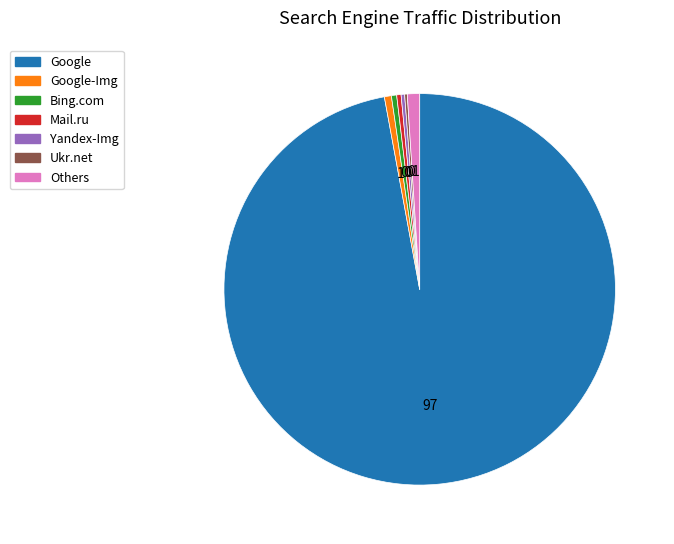

Is the sum of Others and Bing.com greater than half?

No